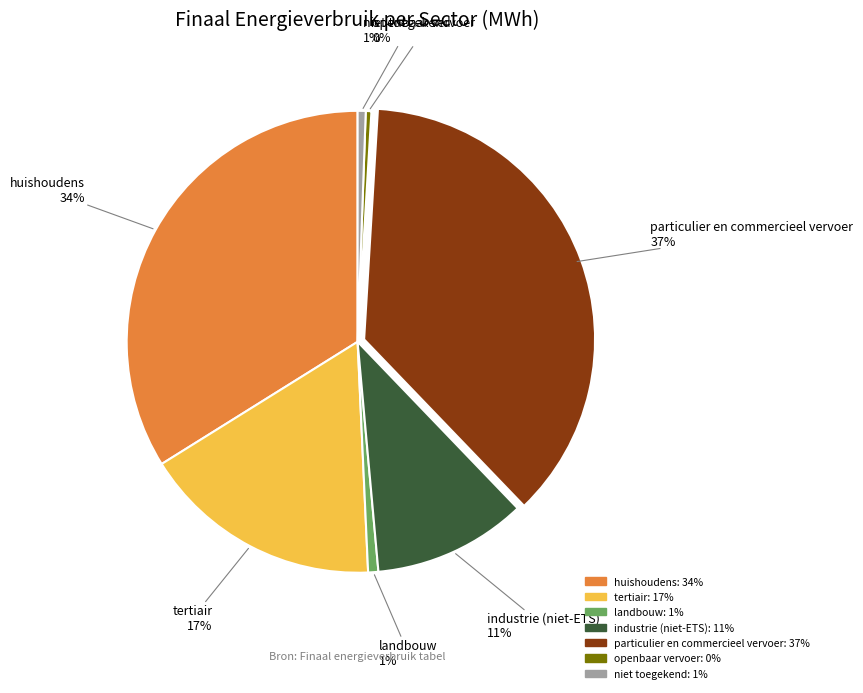

To the nearest percent, what portion does landbouw represent?

1%